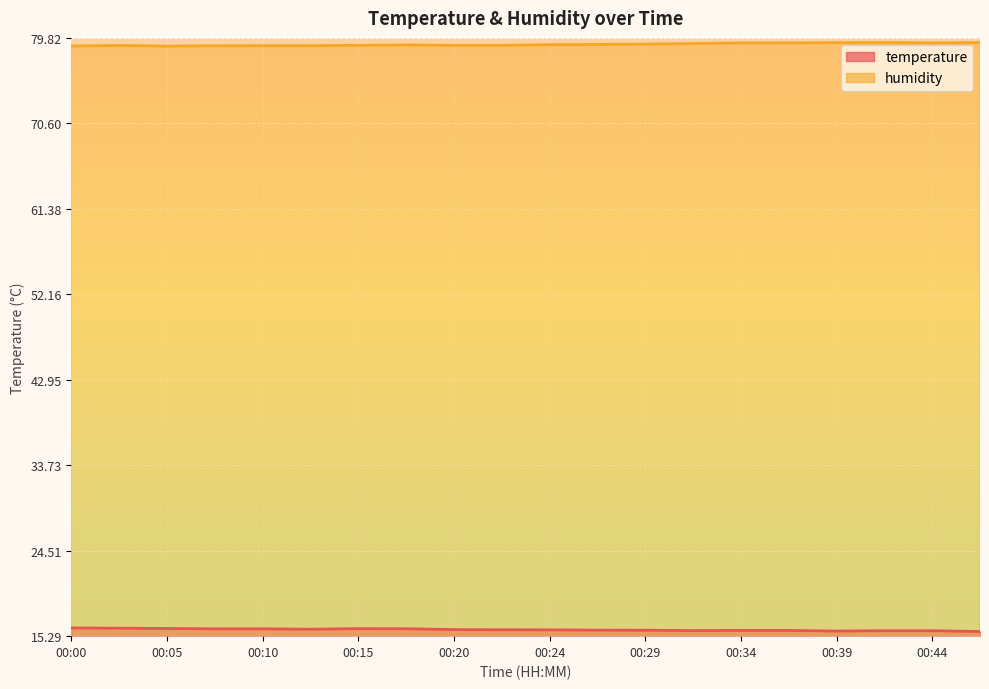

True or false: temperature and humidity intersect in this chart.

False